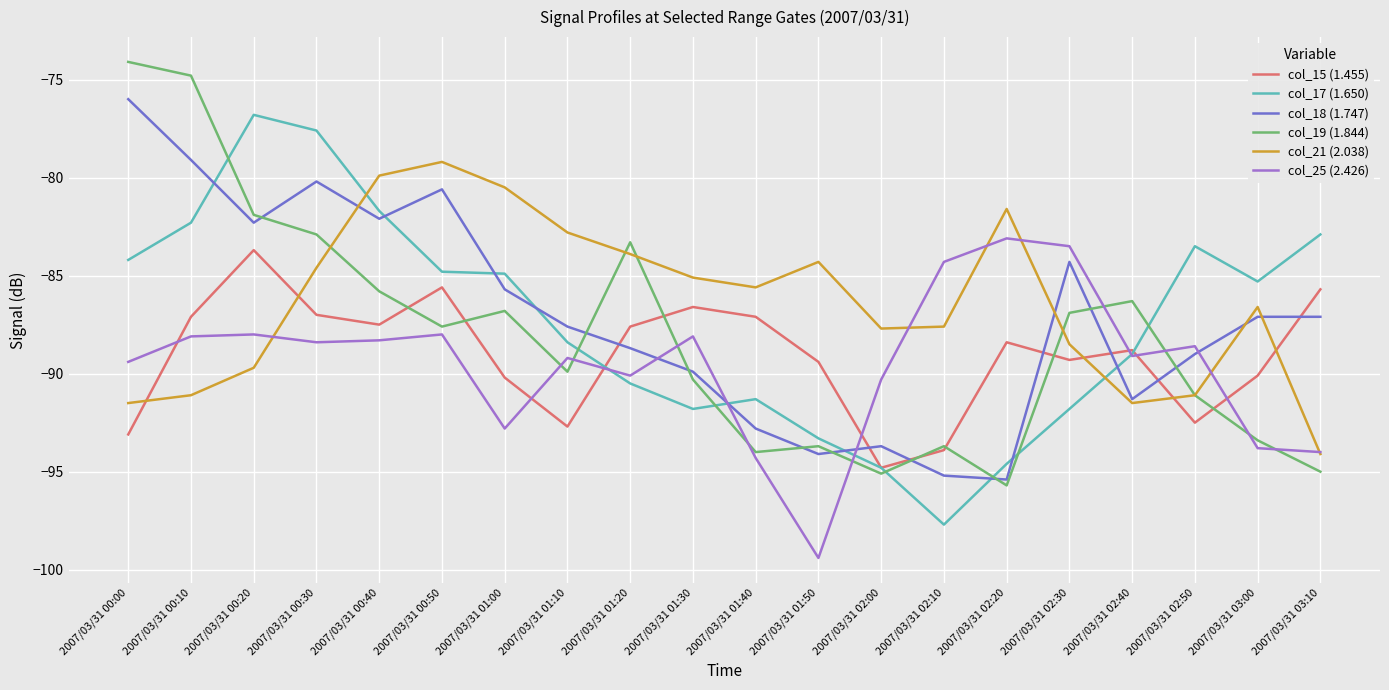

How many intersections are there between col_19 (1.844) and col_17 (1.650)?

7